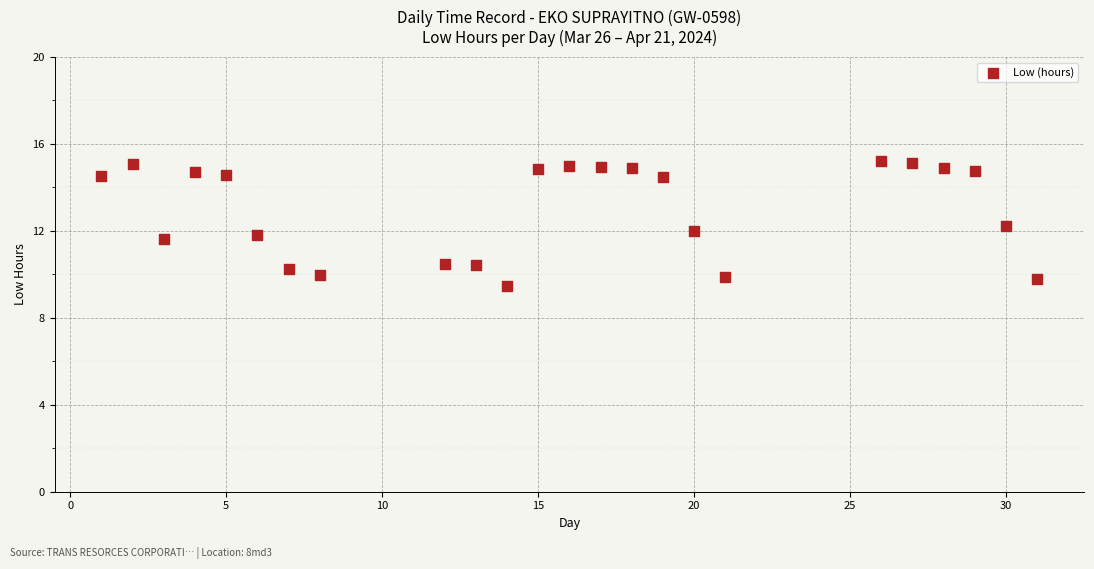

What is the range of Y values (max minus min)?

5.8